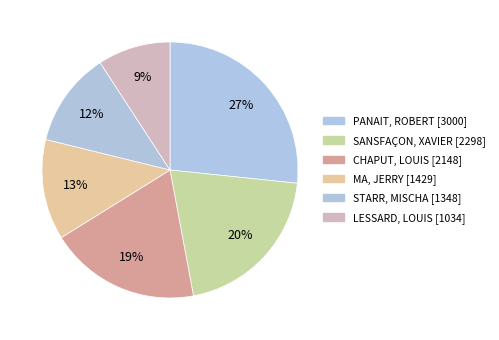

How many slices are in this pie chart?

6